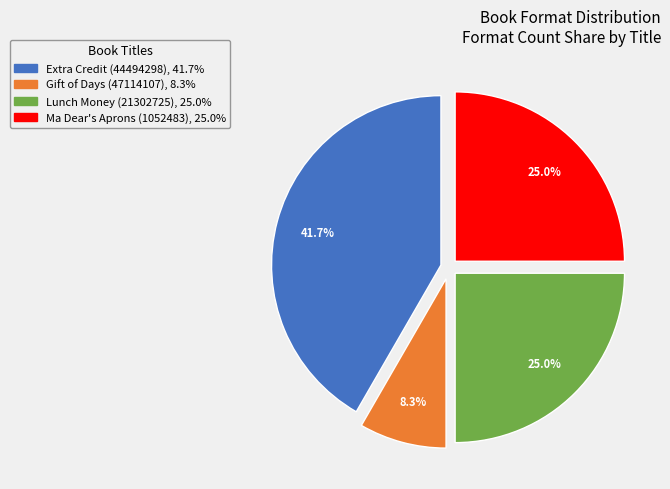

How many segments does this pie chart have?

4